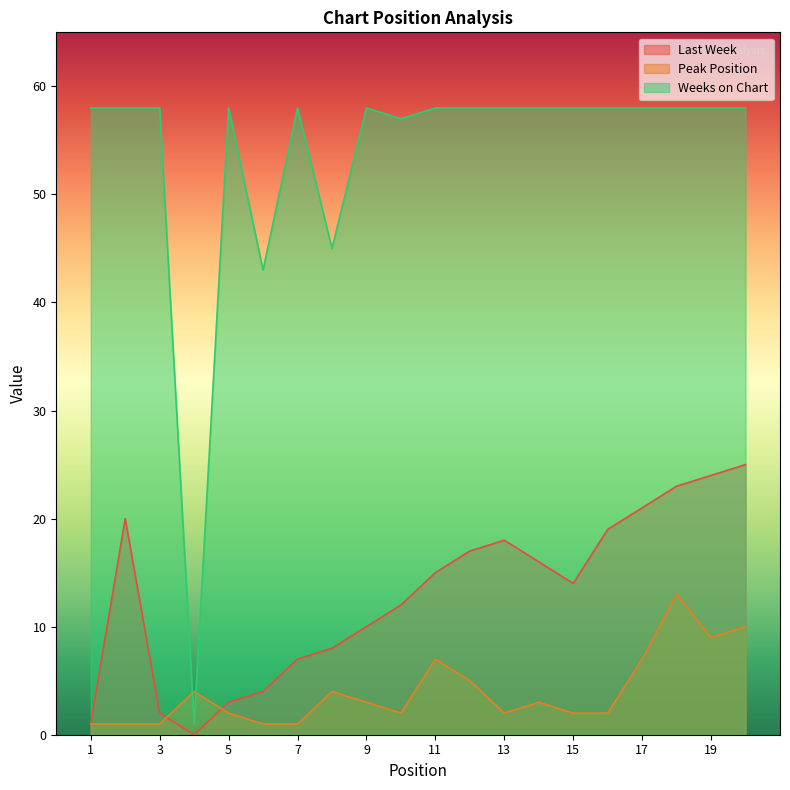

How many lines are shown in the chart?

3